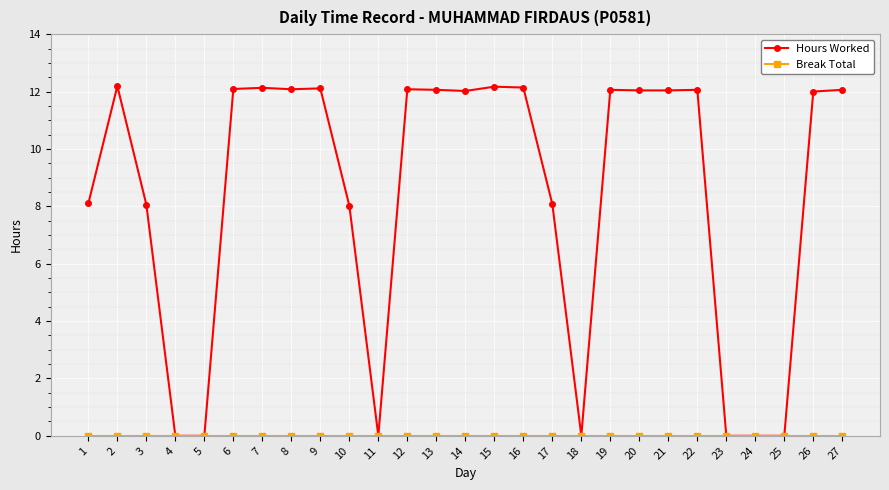

The Hours Worked series shows 12.1 at 9. True or false?

True